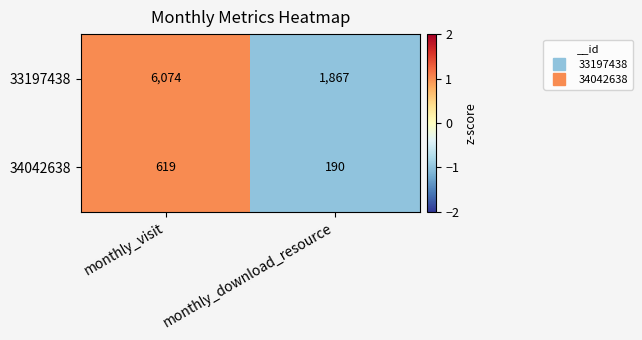

Reading right to left, list all the values displayed in this chart.

33197438: 1867	6074
34042638: 190	619